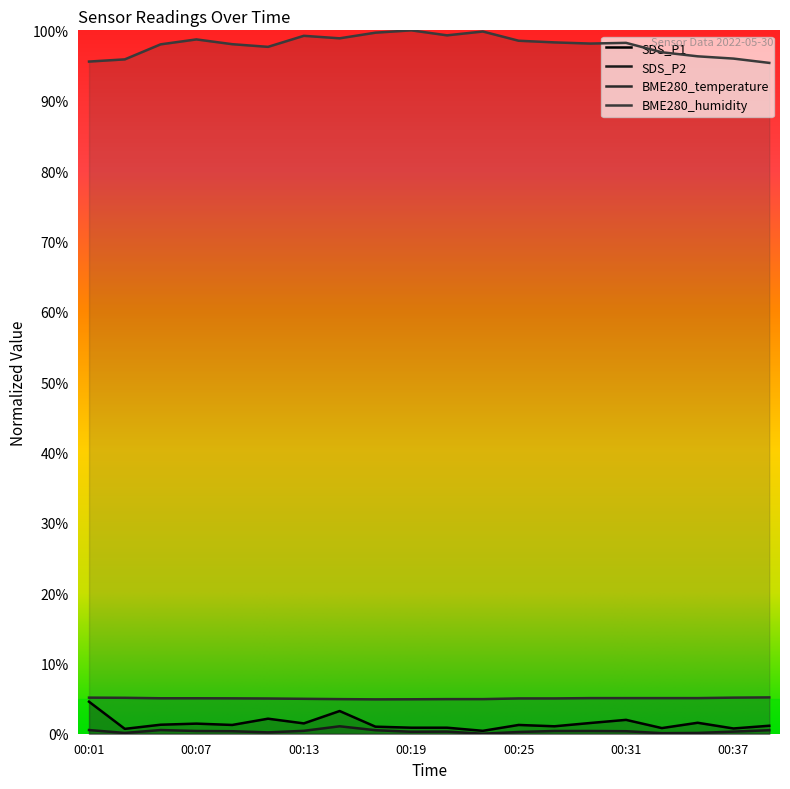

Reading left to right, what are all the values shown in this chart?

SDS_P1: 00:01=4.6	00:03=0.7	00:05=1.3	00:07=1.4	00:09=1.2	00:11=2.1	00:13=1.5	00:15=3.2	00:17=1.0	00:19=0.9	00:21=0.9	00:23=0.4	00:25=1.2	00:27=1.1	00:29=1.5	00:31=2.0	00:33=0.8	00:35=1.6	00:37=0.7	00:39=1.1
SDS_P2: 00:01=0.5	00:03=0.1	00:05=0.5	00:07=0.4	00:09=0.4	00:11=0.2	00:13=0.4	00:15=1.1	00:17=0.5	00:19=0.3	00:21=0.3	00:23=0.0	00:25=0.2	00:27=0.4	00:29=0.4	00:31=0.4	00:33=0.1	00:35=0.1	00:37=0.3	00:39=0.5
BME280_temperature: 00:01=5.1	00:03=5.1	00:05=5.0	00:07=5.0	00:09=5.0	00:11=5.0	00:13=5.0	00:15=4.9	00:17=4.9	00:19=4.9	00:21=4.9	00:23=4.9	00:25=5.0	00:27=5.0	00:29=5.1	00:31=5.1	00:33=5.1	00:35=5.1	00:37=5.1	00:39=5.2
BME280_humidity: 00:01=95.6	00:03=95.9	00:05=98.0	00:07=98.7	00:09=98.0	00:11=97.7	00:13=99.2	00:15=98.9	00:17=99.7	00:19=100.0	00:21=99.3	00:23=99.8	00:25=98.5	00:27=98.3	00:29=98.1	00:31=98.2	00:33=96.9	00:35=96.3	00:37=96.0	00:39=95.4